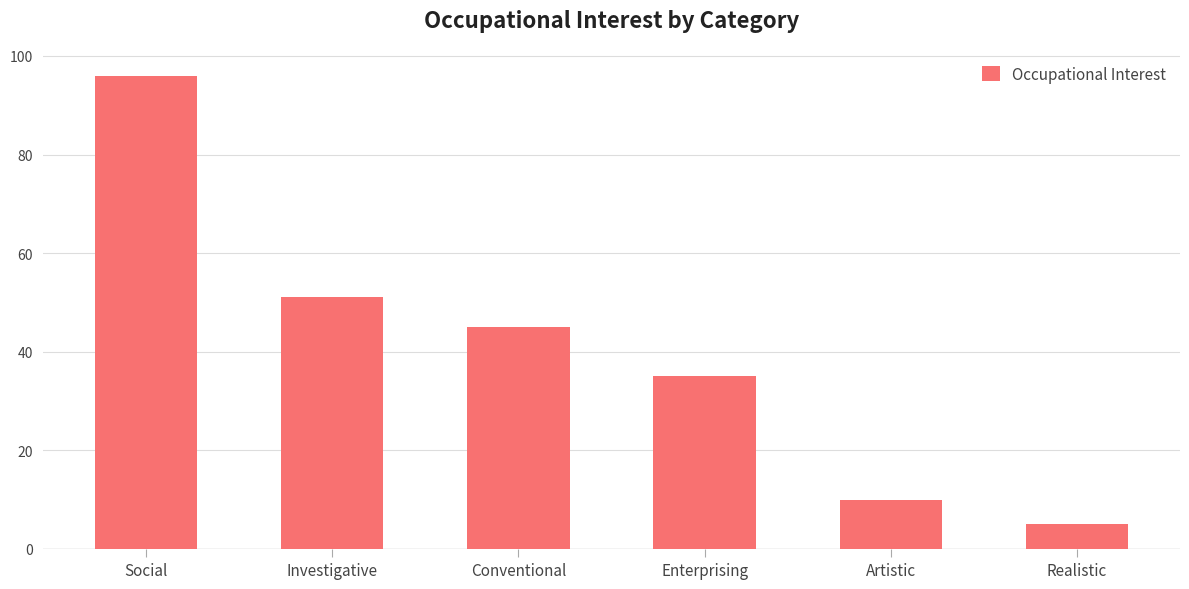

What is the change in value from Investigative to Conventional?

-6